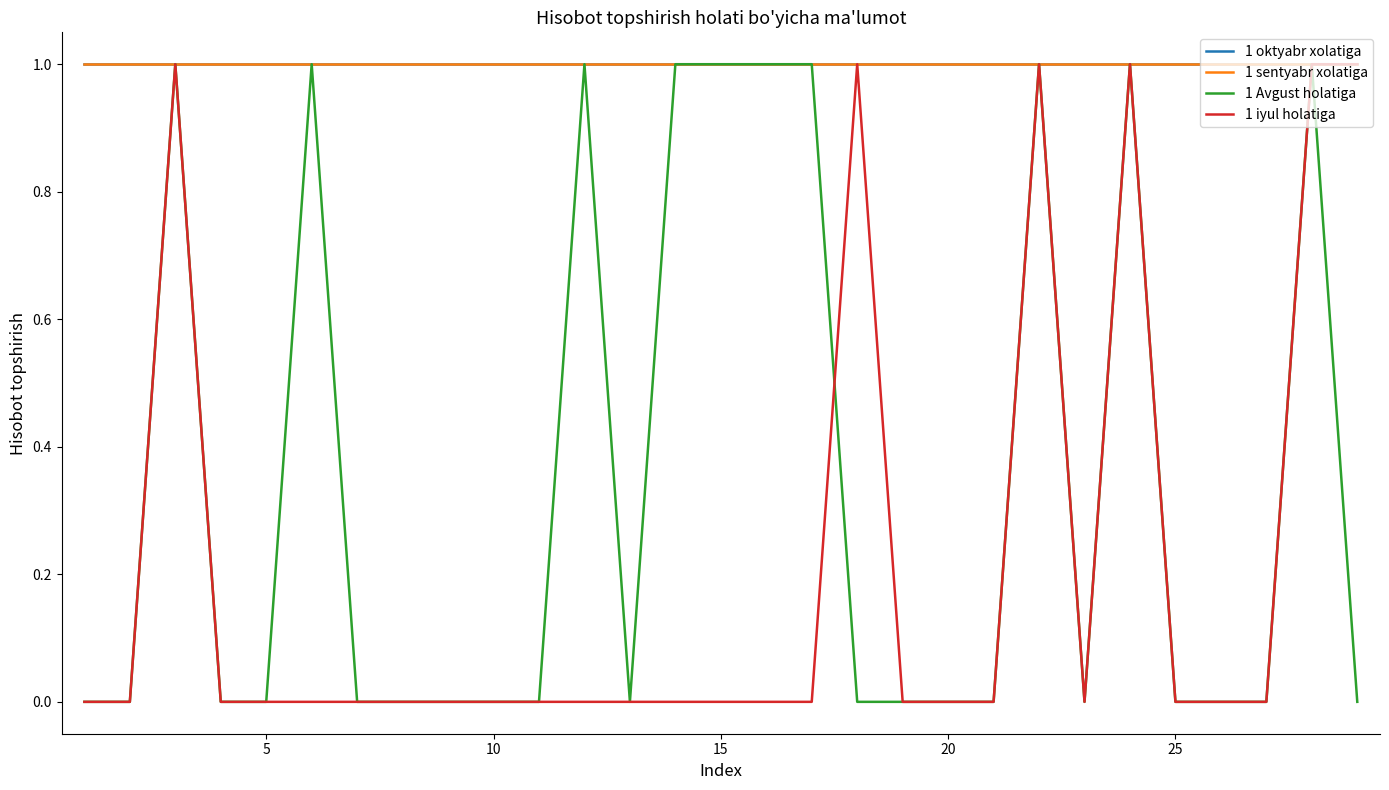

Reading left to right, extract all data points from this chart.

1 oktyabr xolatiga: 1	1	1	1	1	1	1	1	1	1	1	1	1	1	1	1	1	1	1	1	1	1	1	1	1	1	1	1	1
1 sentyabr xolatiga: 1	1	1	1	1	1	1	1	1	1	1	1	1	1	1	1	1	1	1	1	1	1	1	1	1	1	1	1	1
1 Avgust holatiga: 0	0	1	0	0	1	0	0	0	0	0	1	0	1	1	1	1	0	0	0	0	1	0	1	0	0	0	1	0
1 iyul holatiga: 0	0	1	0	0	0	0	0	0	0	0	0	0	0	0	0	0	1	0	0	0	1	0	1	0	0	0	1	1